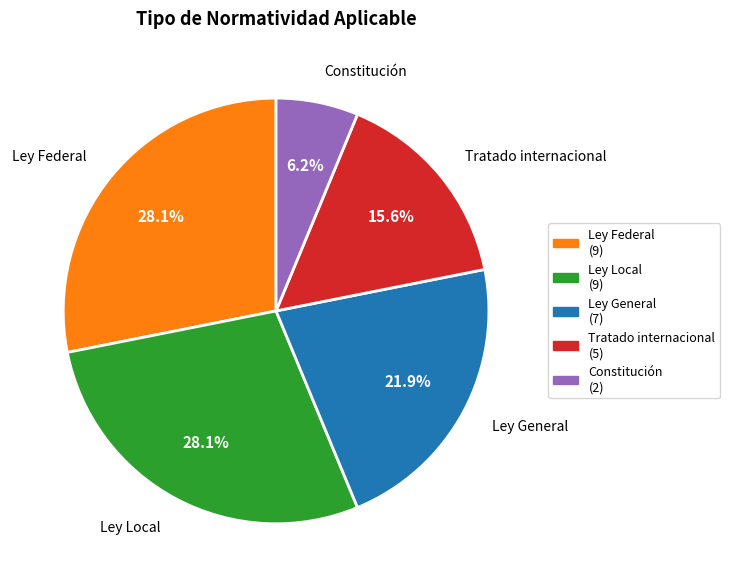

Is there any slice that represents more than half of the pie?

No